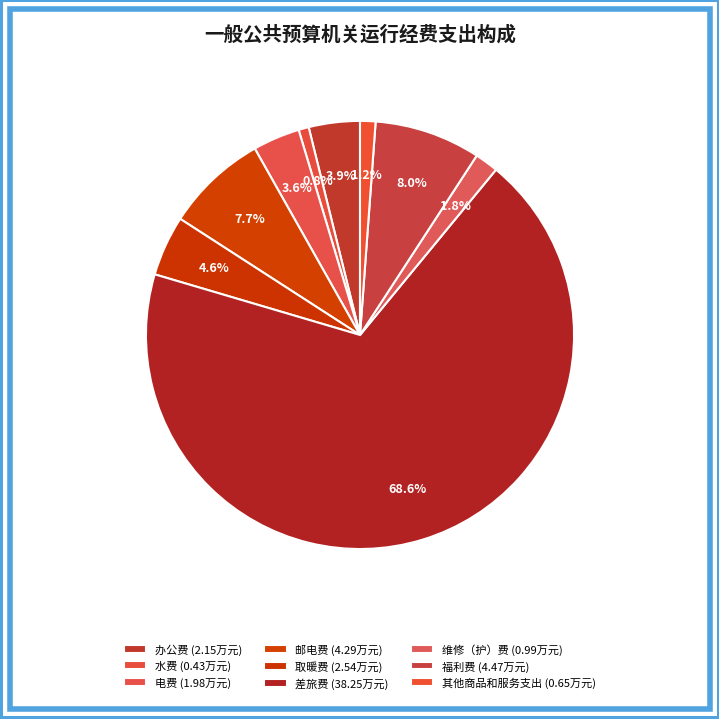

What percentage is the 维修（护）费 slice, to the nearest percent?

2%